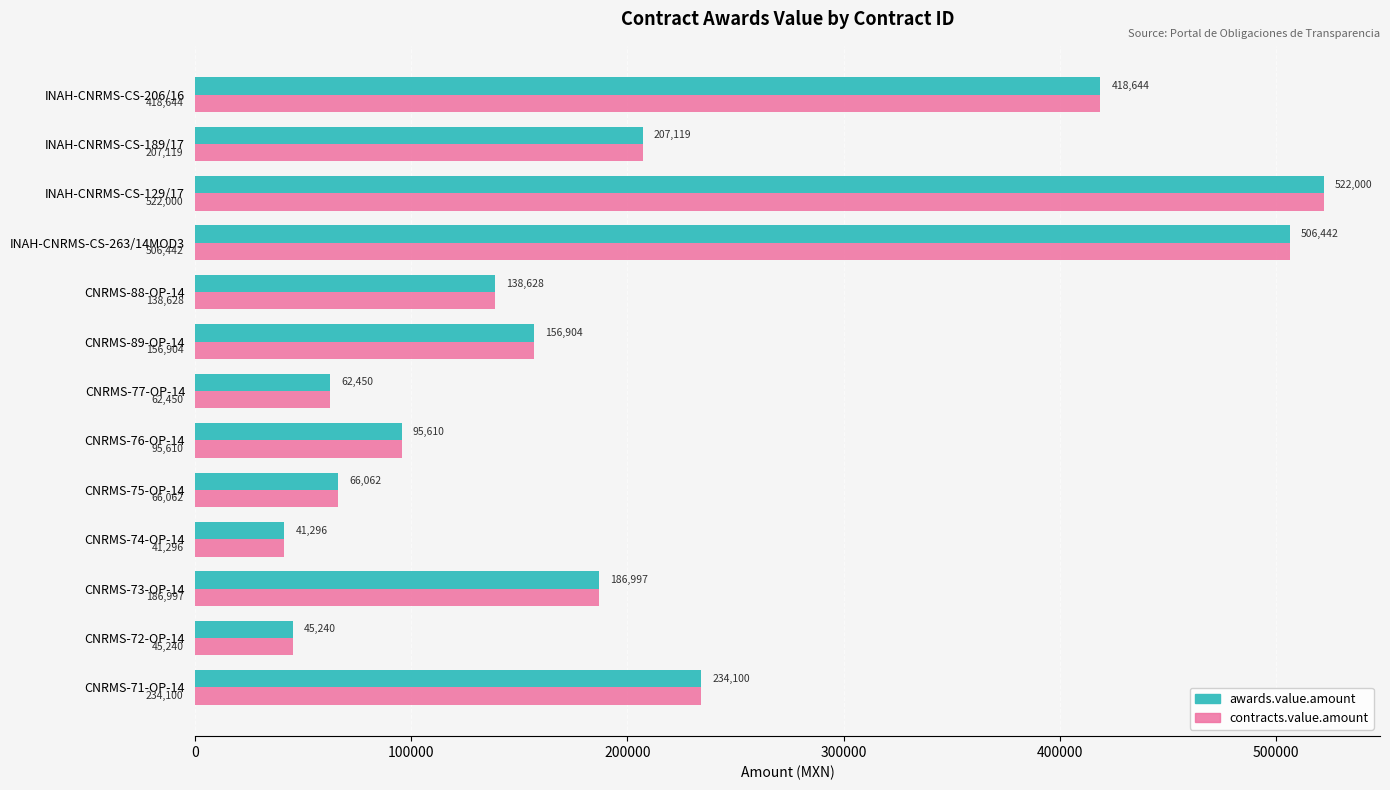

Rank the categories by awards.value.amount value from highest to lowest.

INAH-CNRMS-CS-129/17, INAH-CNRMS-CS-263/14MOD3, INAH-CNRMS-CS-206/16, CNRMS-71-OP-14, INAH-CNRMS-CS-189/17, CNRMS-73-OP-14, CNRMS-89-OP-14, CNRMS-88-OP-14, CNRMS-76-OP-14, CNRMS-75-OP-14, CNRMS-77-OP-14, CNRMS-72-OP-14, CNRMS-74-OP-14